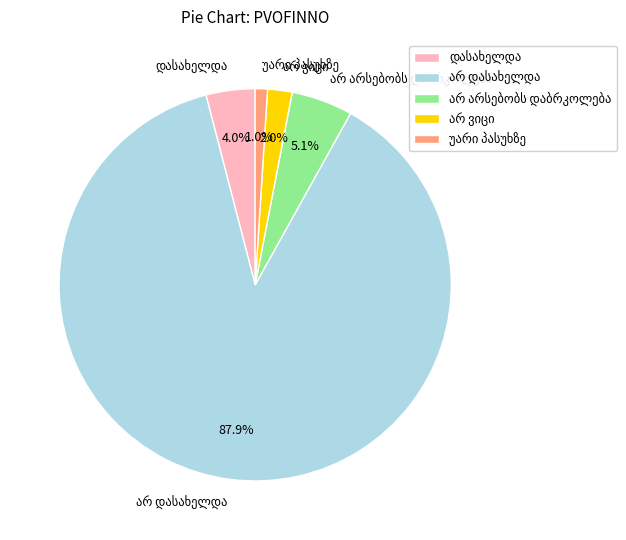

To the nearest percent, what is the difference between the largest and smallest slice percentages?

87%